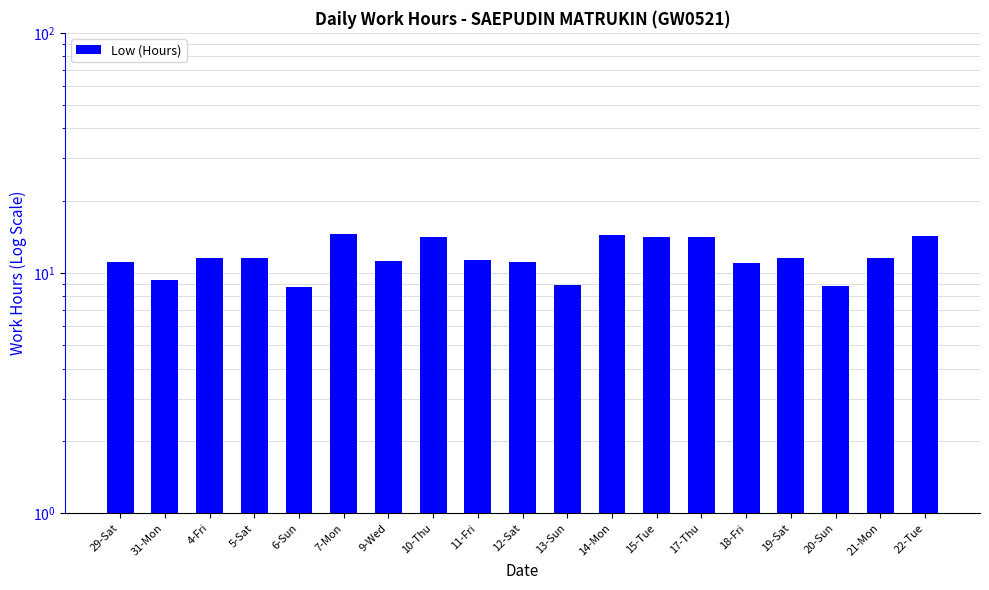

Does the chart contain stacked bars?

No